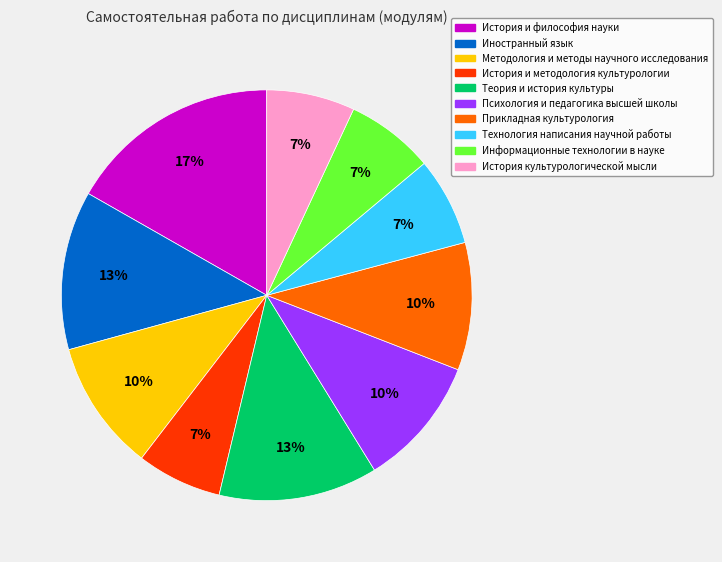

What percentage is the Технология написания научной работы slice, to the nearest percent?

7%